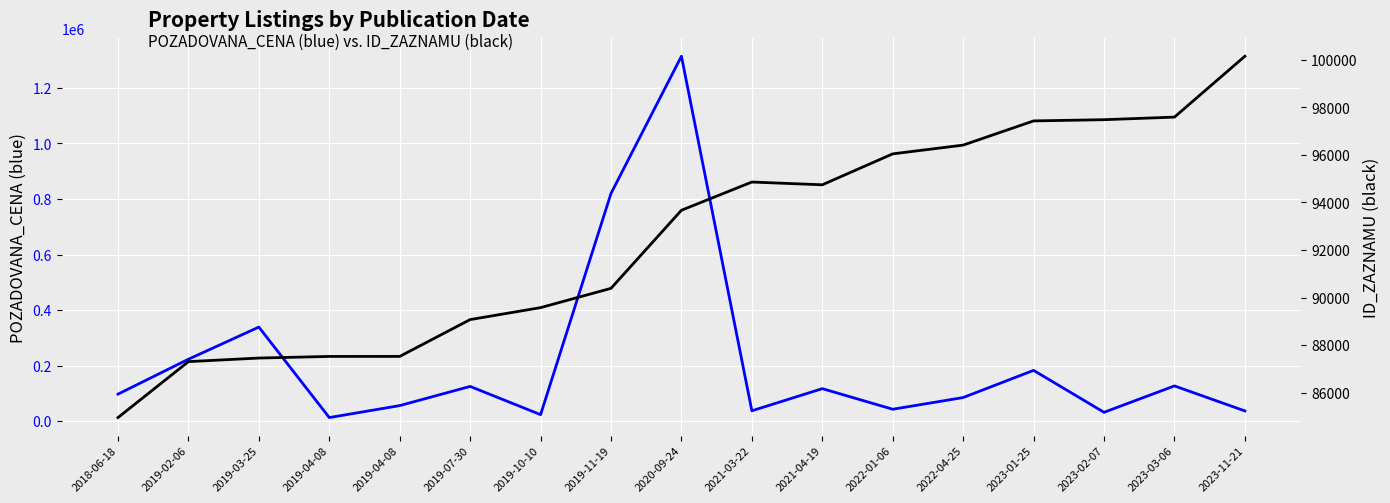

Reading left to right, what are all the values shown in this chart?

POZADOVANA_CENA: 2018-06-18=97470	2019-02-06=223100	2019-03-25=338870	2019-04-08=13060	2019-04-08=56160	2019-07-30=125220	2019-10-10=23573	2019-11-19=820000	2020-09-24=1314000	2021-03-22=37470	2021-04-19=117200	2022-01-06=43000	2022-04-25=85150	2023-01-25=183000	2023-02-07=32000	2023-03-06=127000	2023-11-21=37000
ID_ZAZNAMU: 2018-06-18=84947	2019-02-06=87302	2019-03-25=87452	2019-04-08=87520	2019-04-08=87521	2019-07-30=89071	2019-10-10=89574	2019-11-19=90386	2020-09-24=93673	2021-03-22=94860	2021-04-19=94744	2022-01-06=96046	2022-04-25=96414	2023-01-25=97433	2023-02-07=97484	2023-03-06=97593	2023-11-21=100155